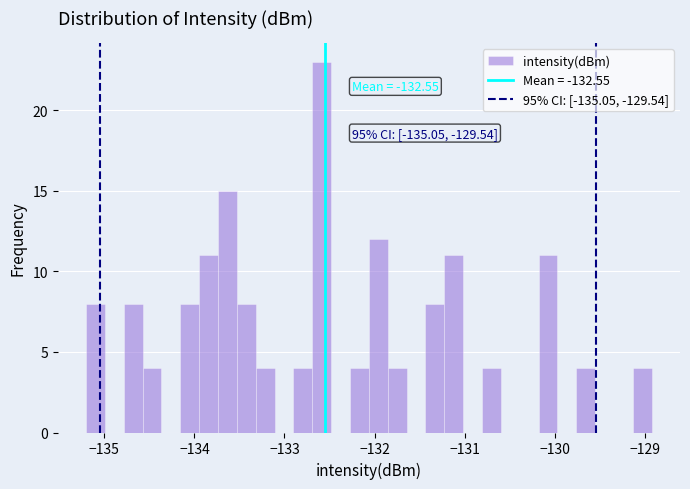

Around what value on the x-axis is the tallest bar? Give the approximate position of its centre, as read against the axis.

-132.6